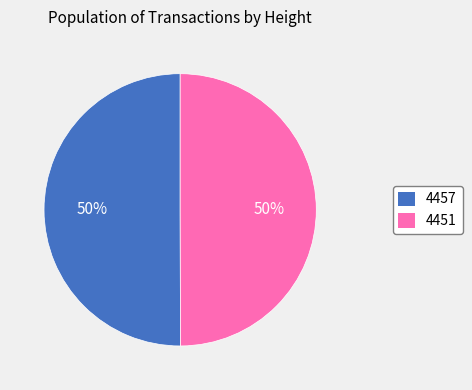

Combined, do 4451 and 4457 account for over 50%?

Yes